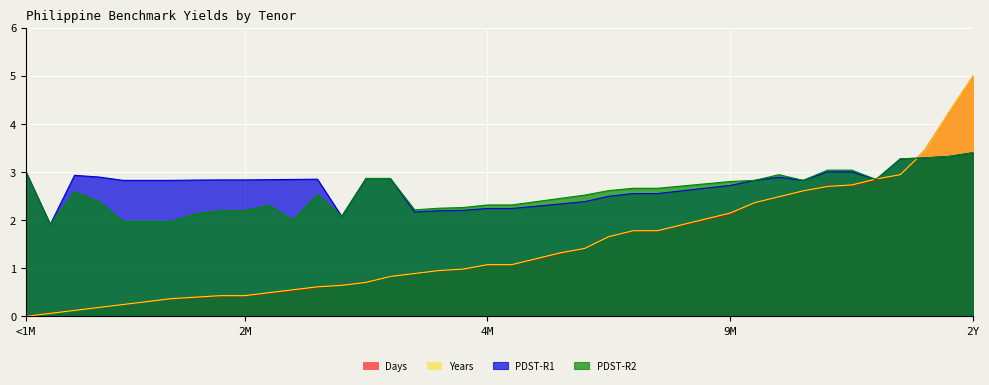

What is the label of the 6th point from the left?

1M